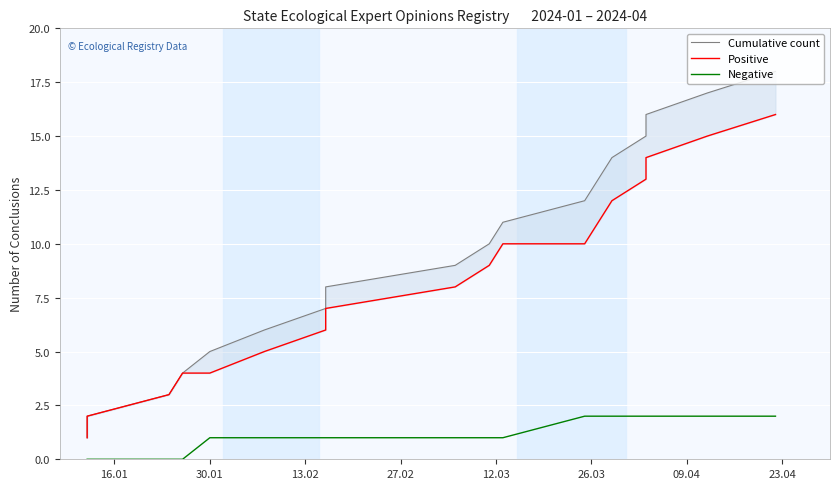

At how many categories does at least one series exceed 3?

15